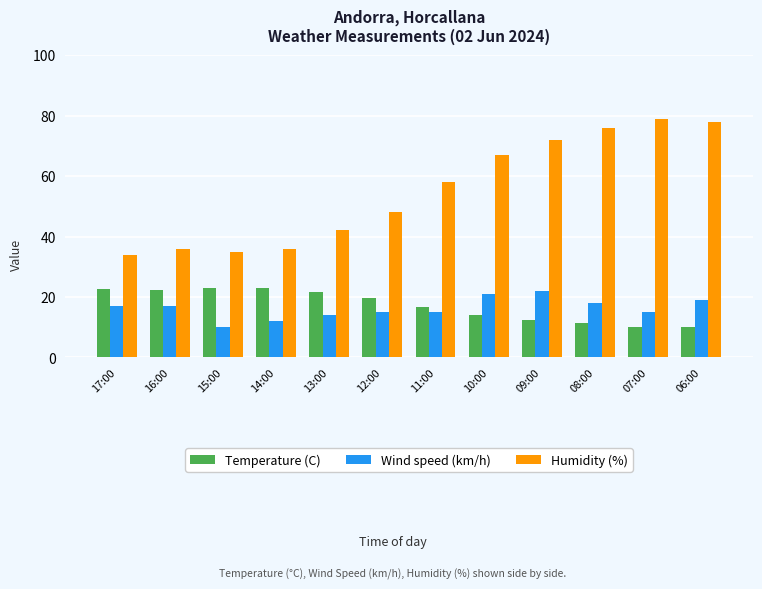

Is it true that Wind speed (km/h) equals 15.0 at 11:00?

True